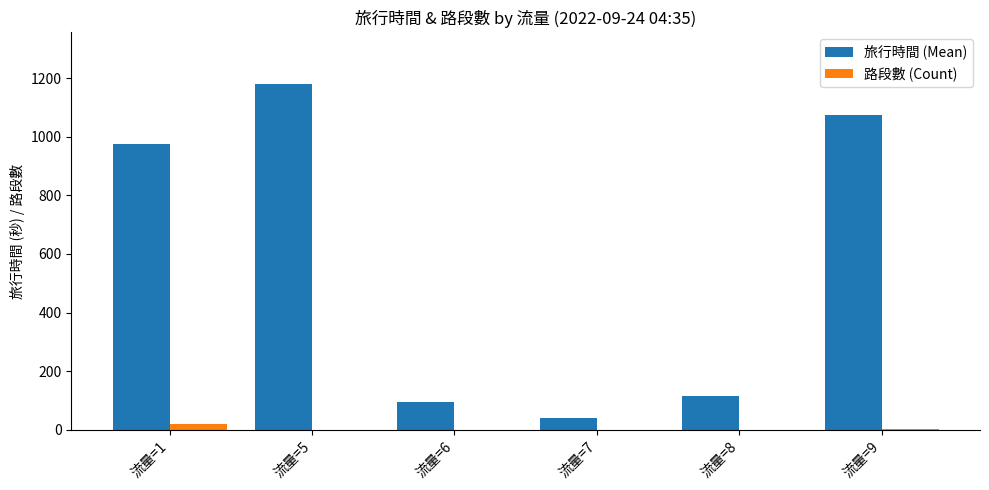

Which series changed the most between 流量=5 and 流量=7?

旅行時間 (Mean)